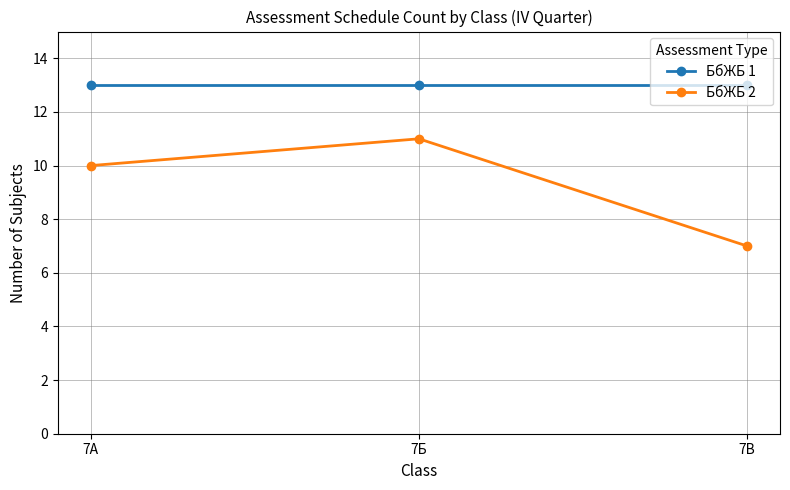

Which series has the widest spread of values?

БбЖБ 2